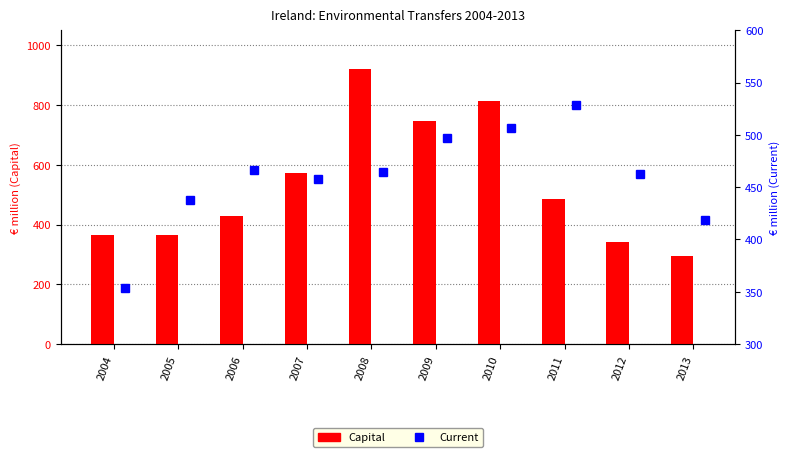

Does the chart contain any negative values?

No